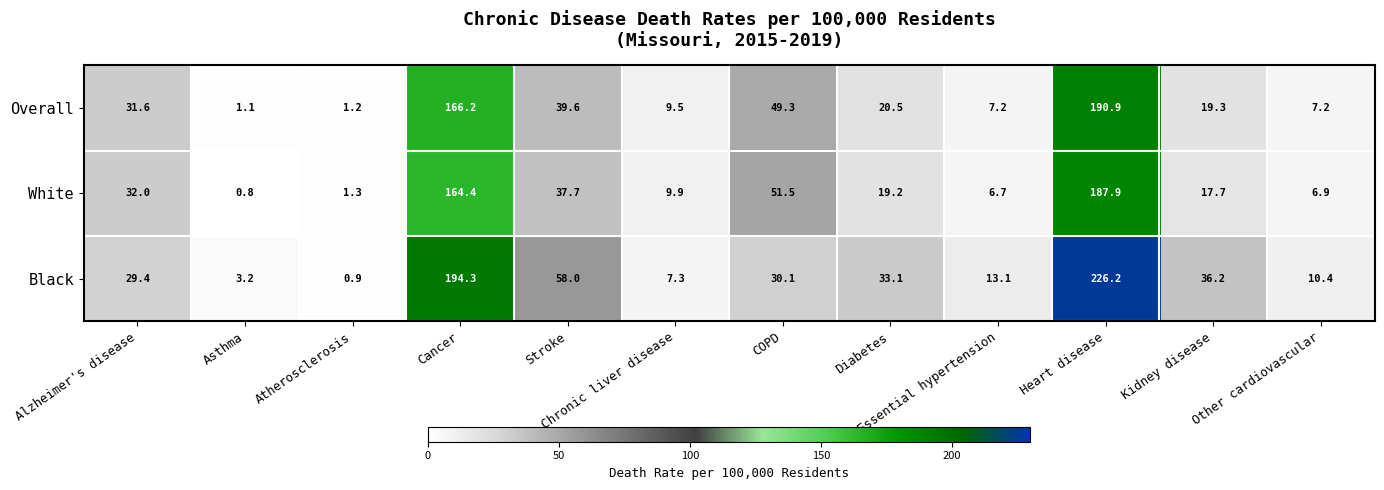

Between Alzheimer's disease and Stroke, which series saw the biggest shift?

Black